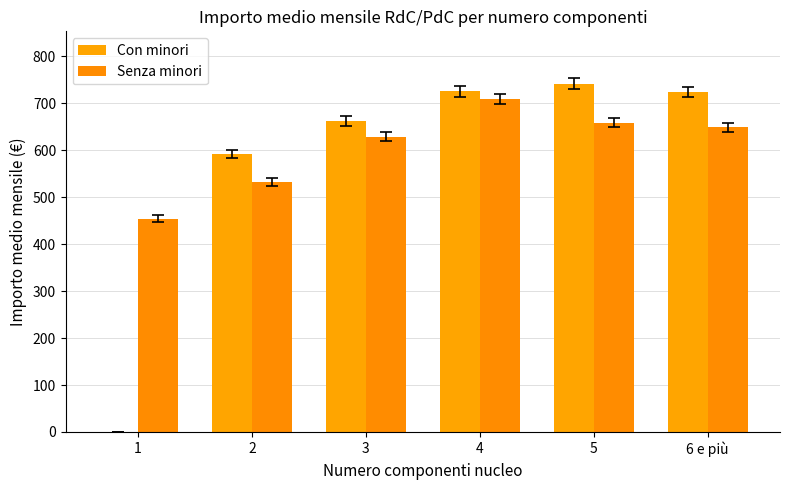

Which series has the largest range (max minus min)?

Con minori